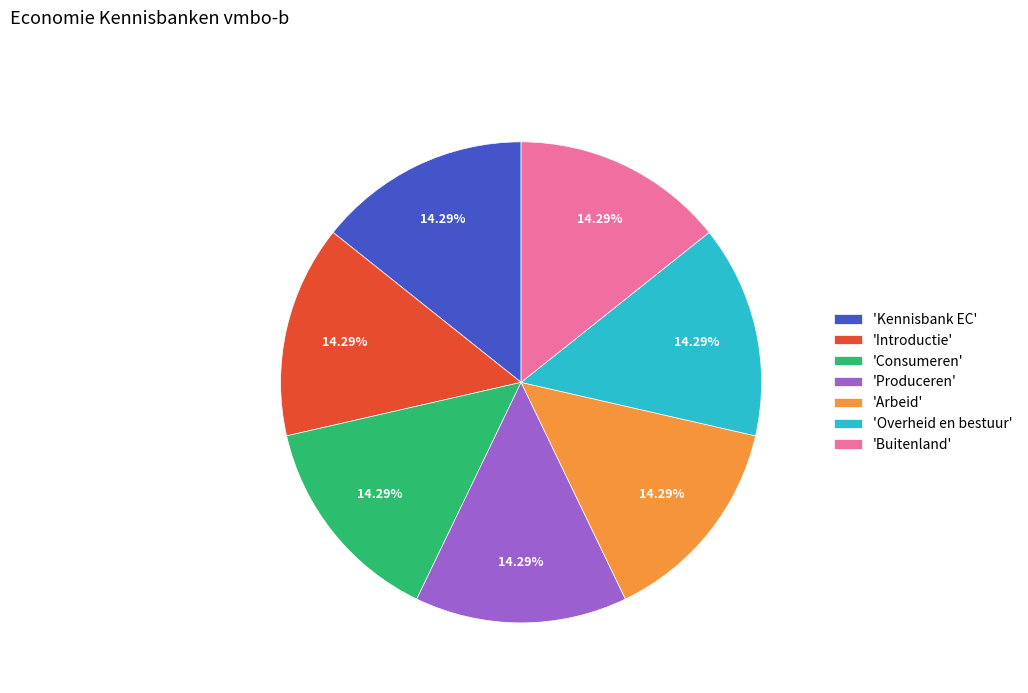

What is the ratio of the value at 'Consumeren' to the value at 'Produceren'?

1.0